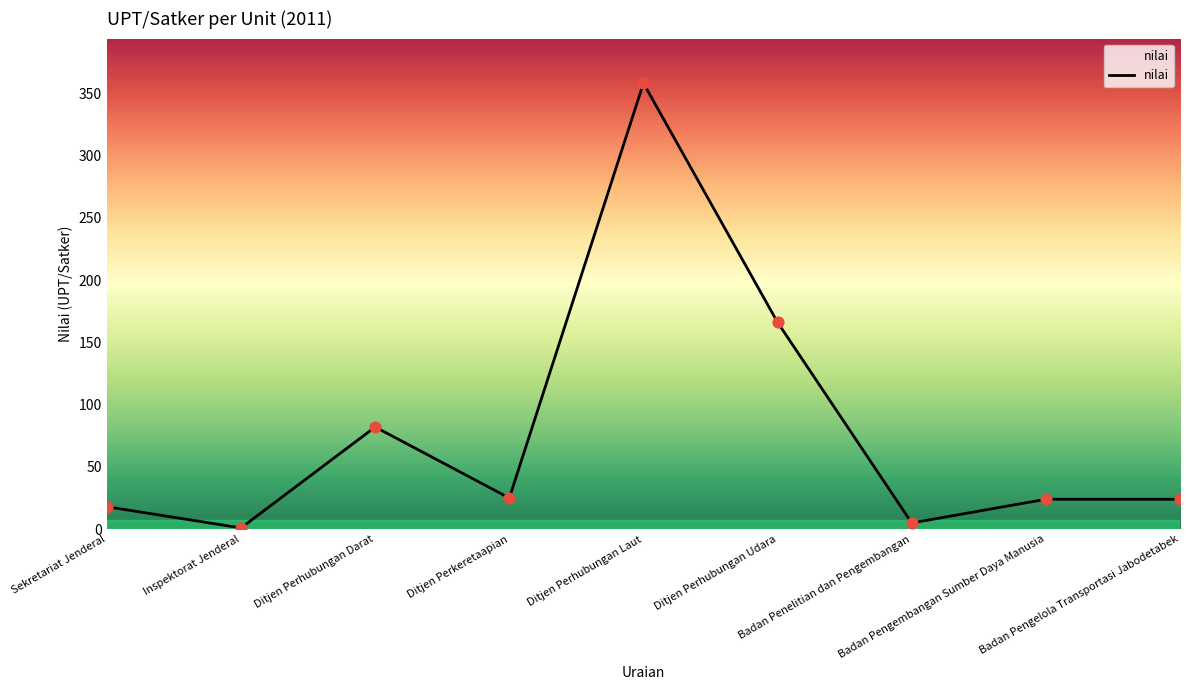

Between Badan Penelitian dan Pengembangan and Ditjen Perhubungan Darat, which is larger?

Ditjen Perhubungan Darat